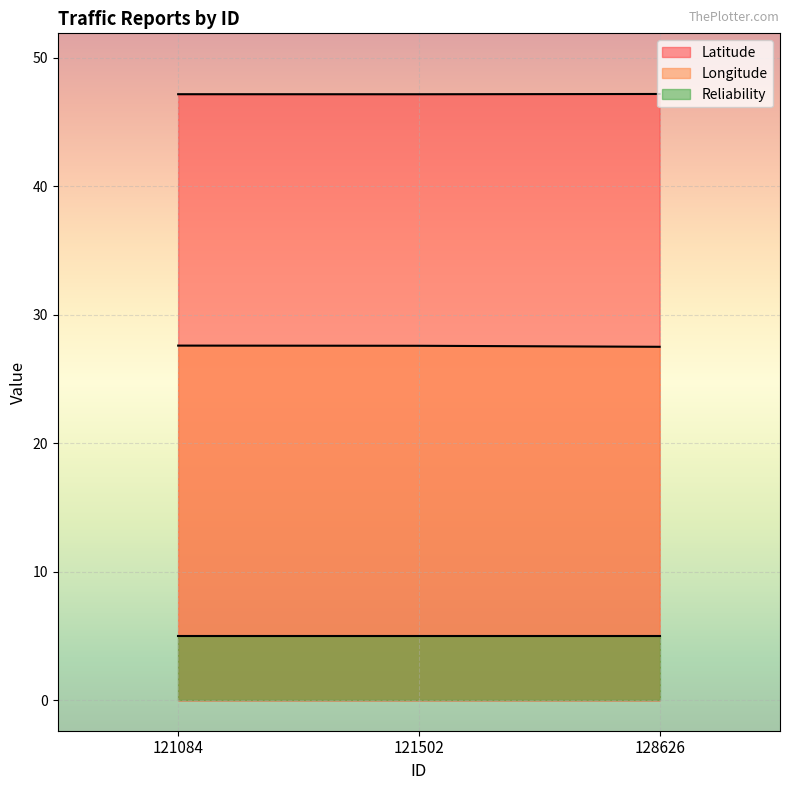

Does the chart display data point markers on the line(s)?

No